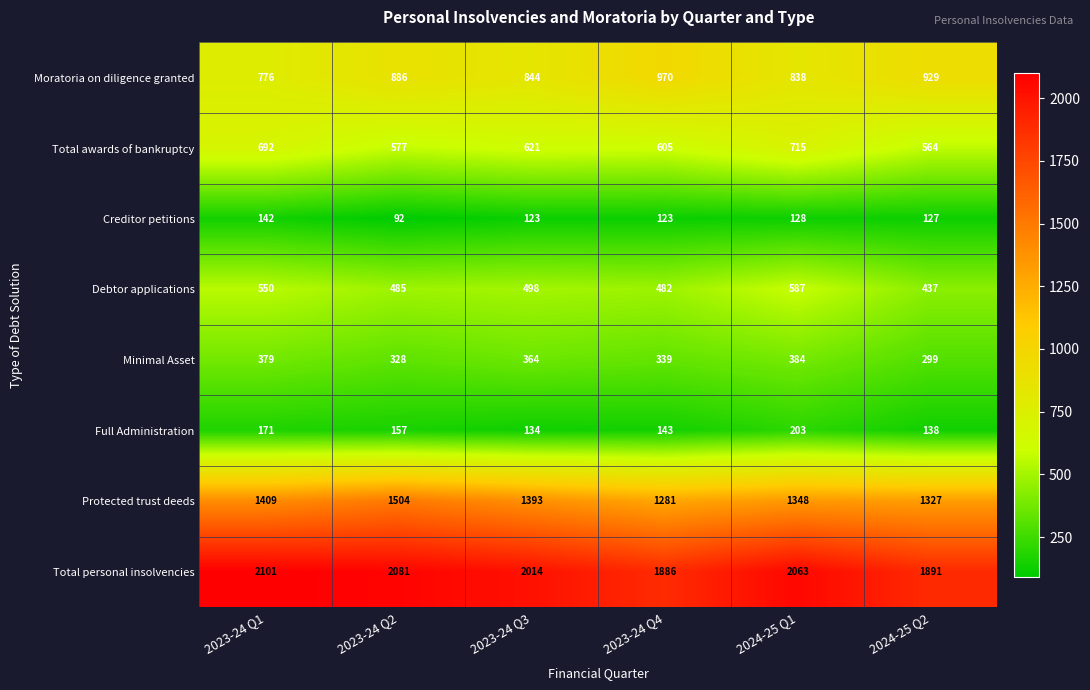

How many series are shown in this chart?

8